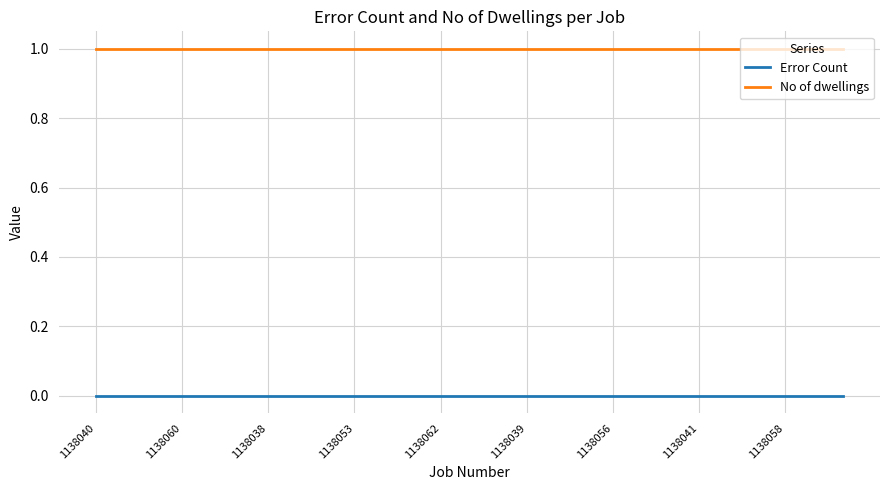

How many lines are shown in the chart?

2